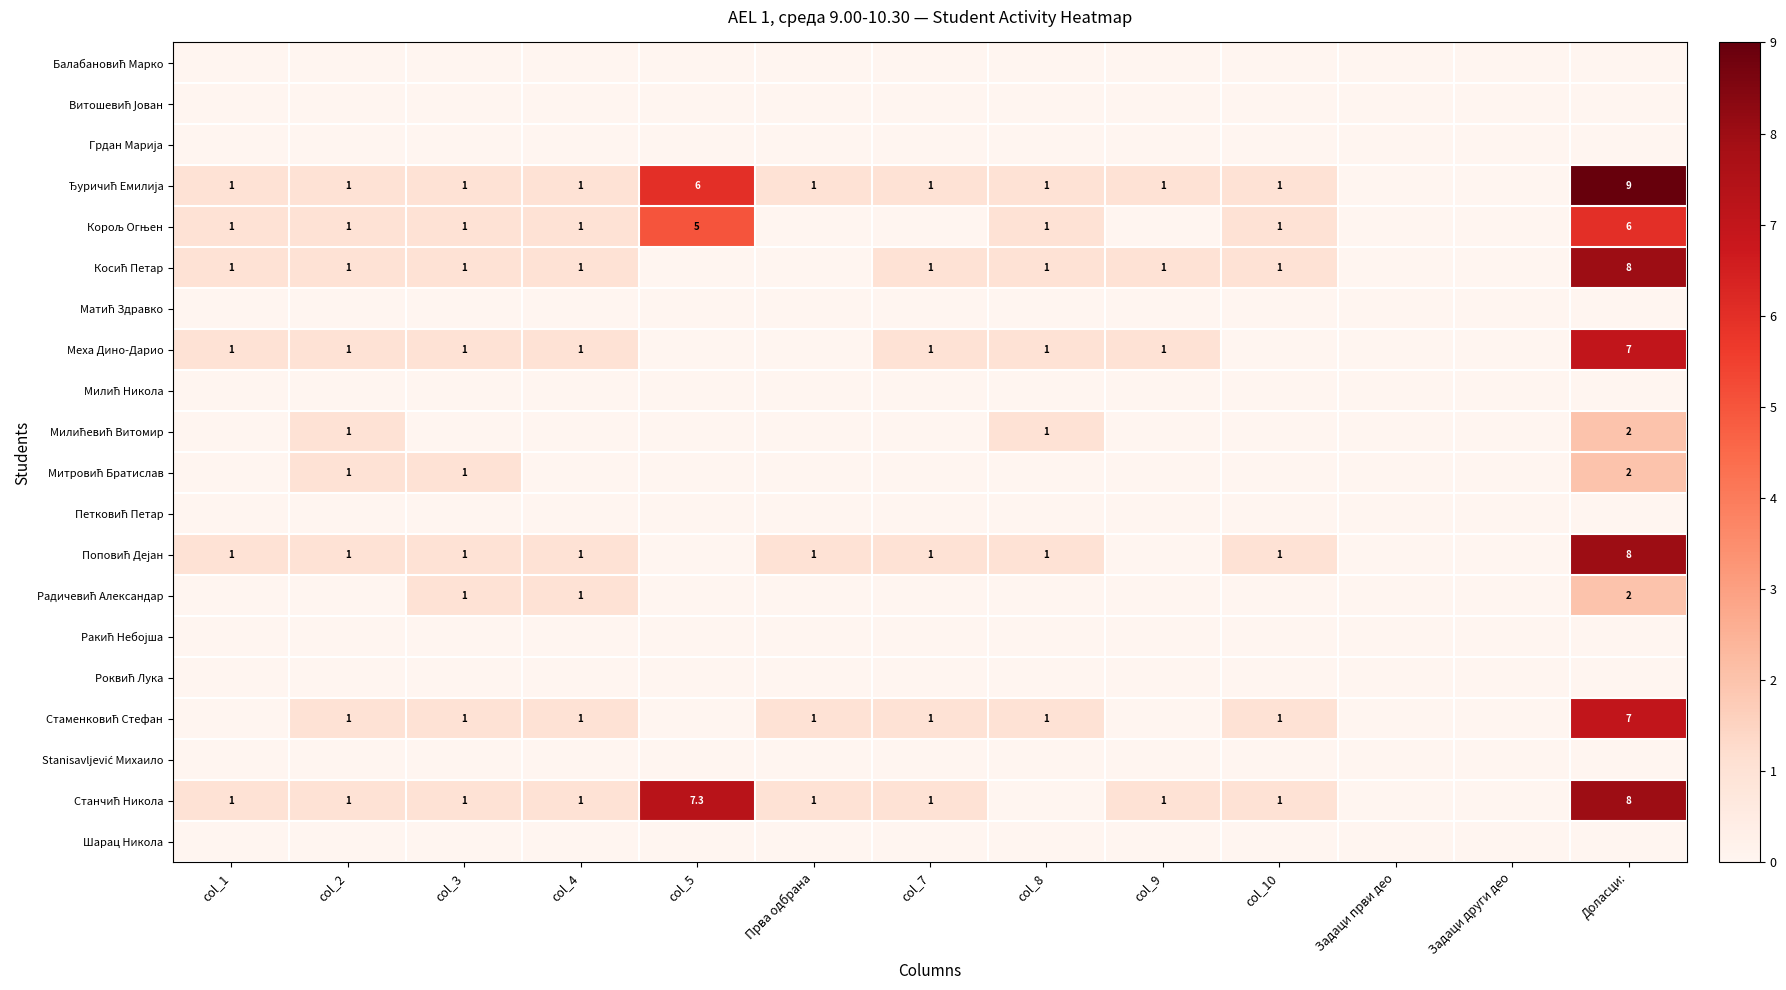

At which label is Роквић Лука closest to 0?

col_1